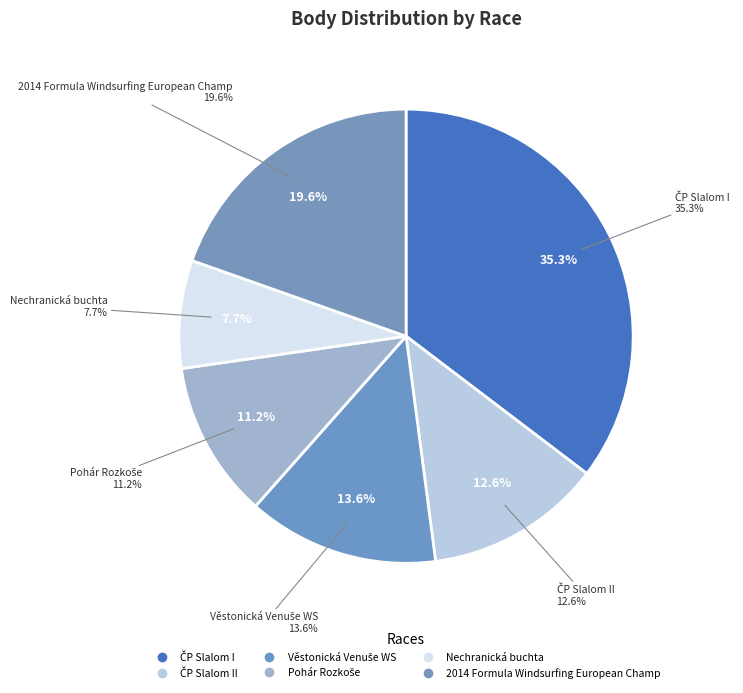

What is the largest slice in the pie chart?

ČP Slalom I